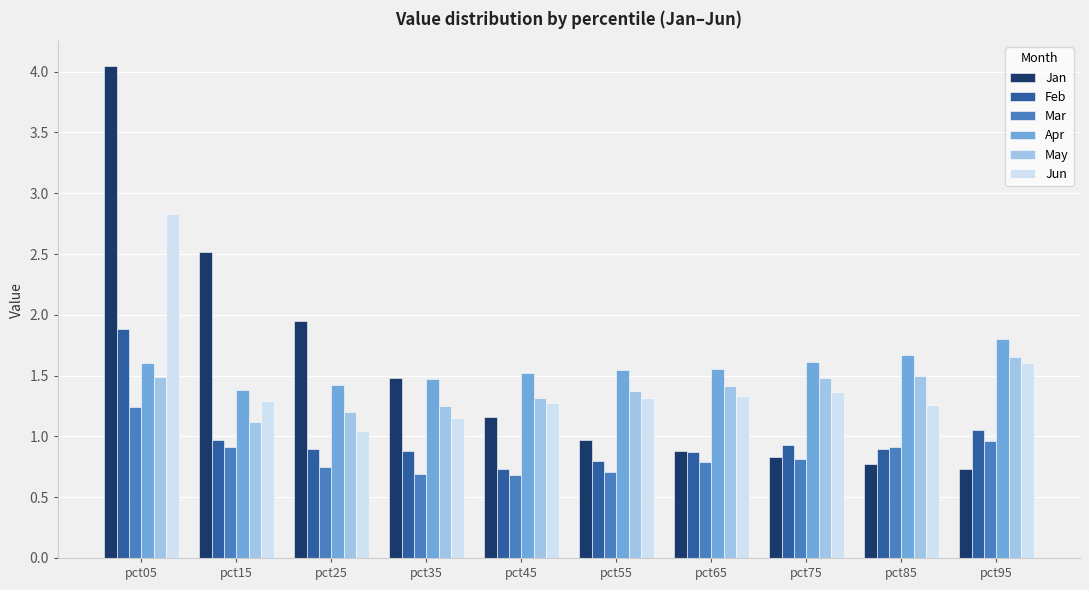

What are all the series names shown in the legend?

Jan, Feb, Mar, Apr, May, Jun